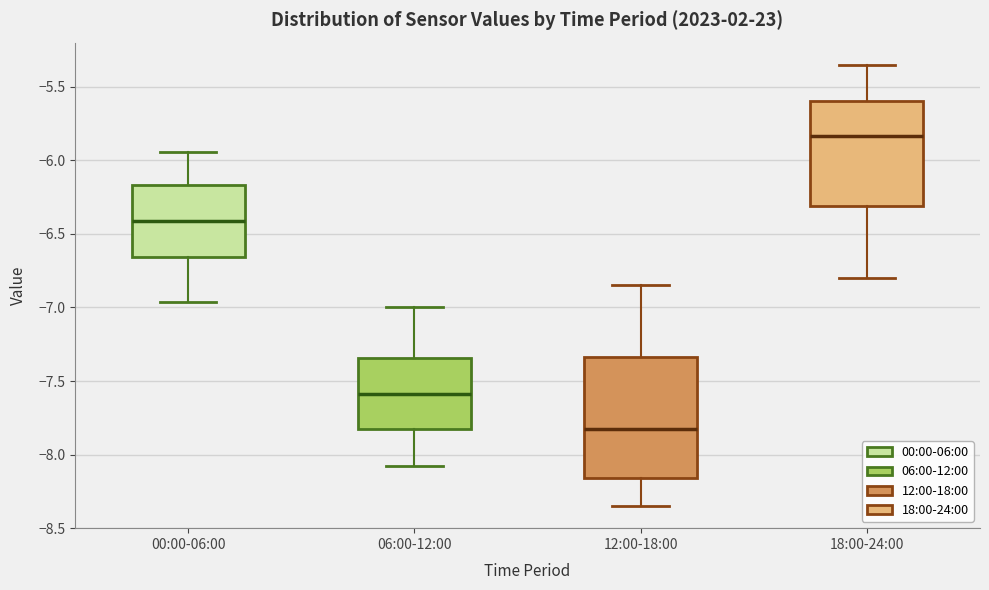

Comparing the boxes themselves (not the whiskers), which one is the tallest?

12:00-18:00